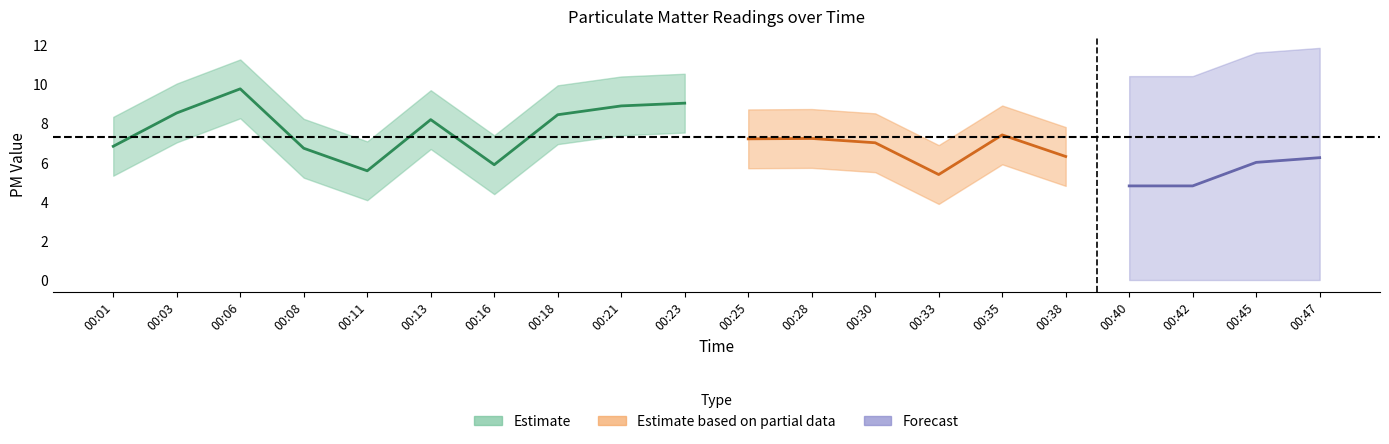

True or false: P1 and P2 intersect in this chart.

False